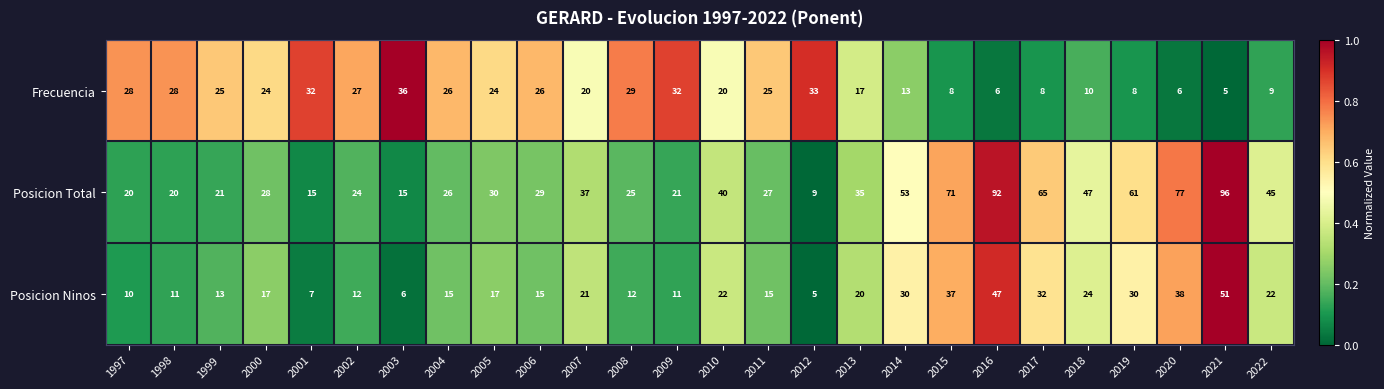

Which category has the lowest value in the Frecuencia series?

2021